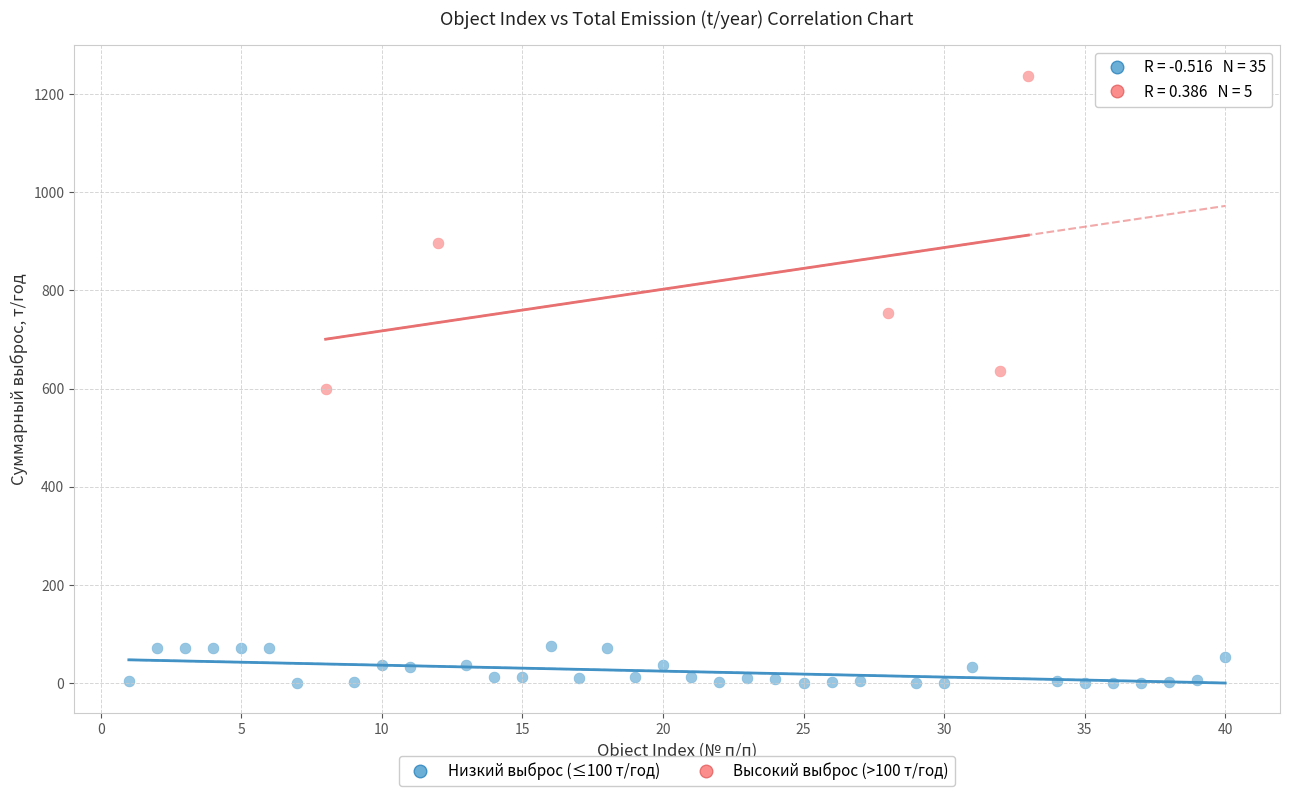

Which series contains the lowest Y value?

Низкий выброс (≤100 т/год)